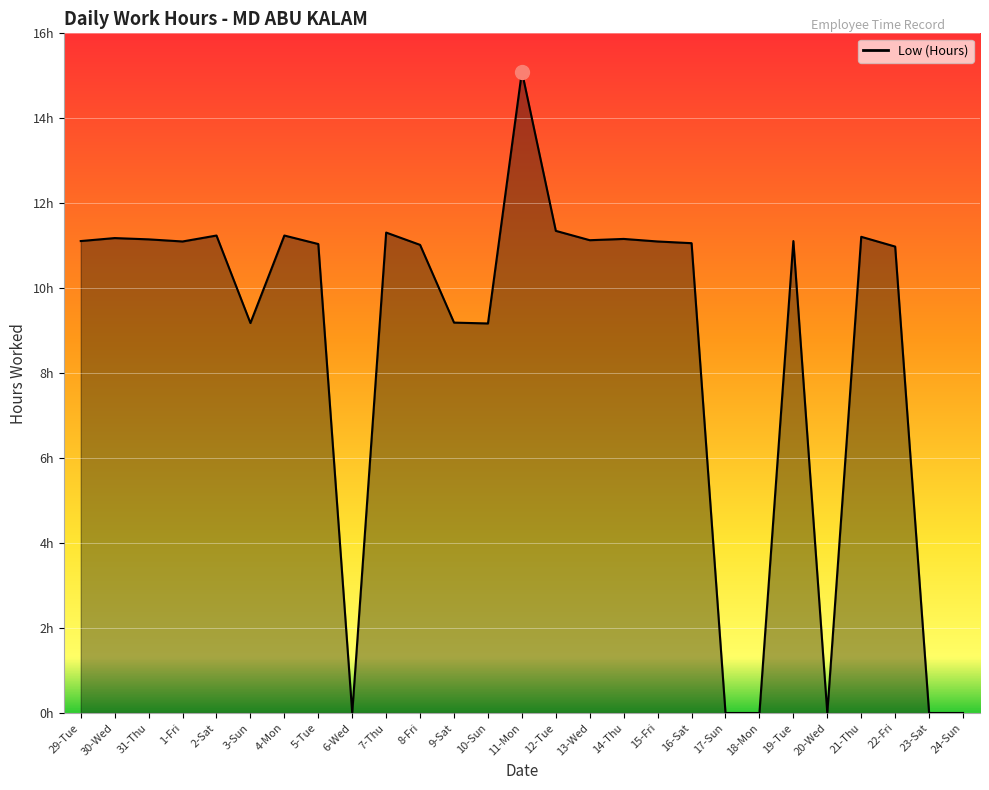

What is the maximum value shown in the chart?

15.1